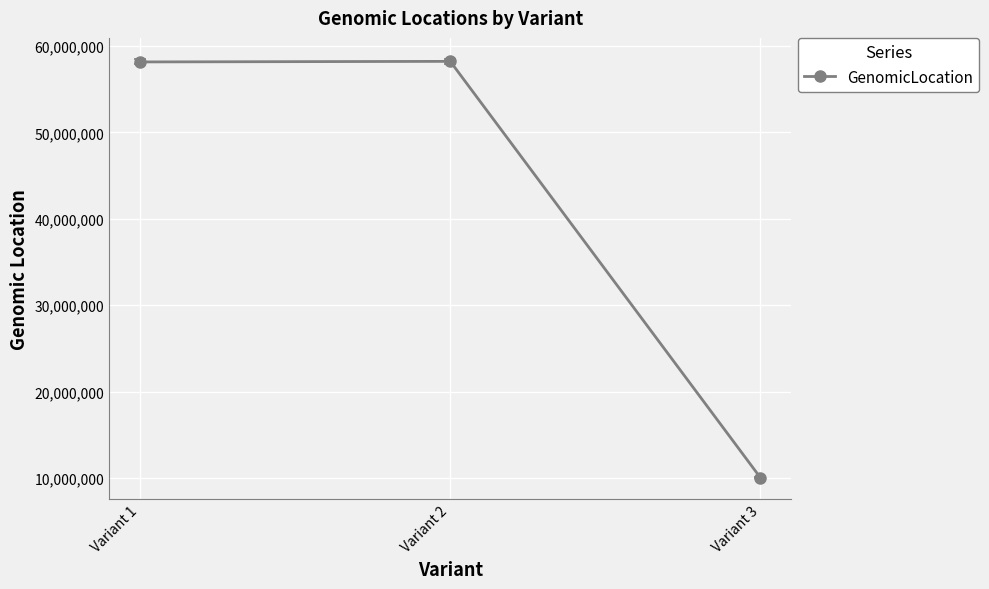

What is the value of the 2nd point from the left?

58226727